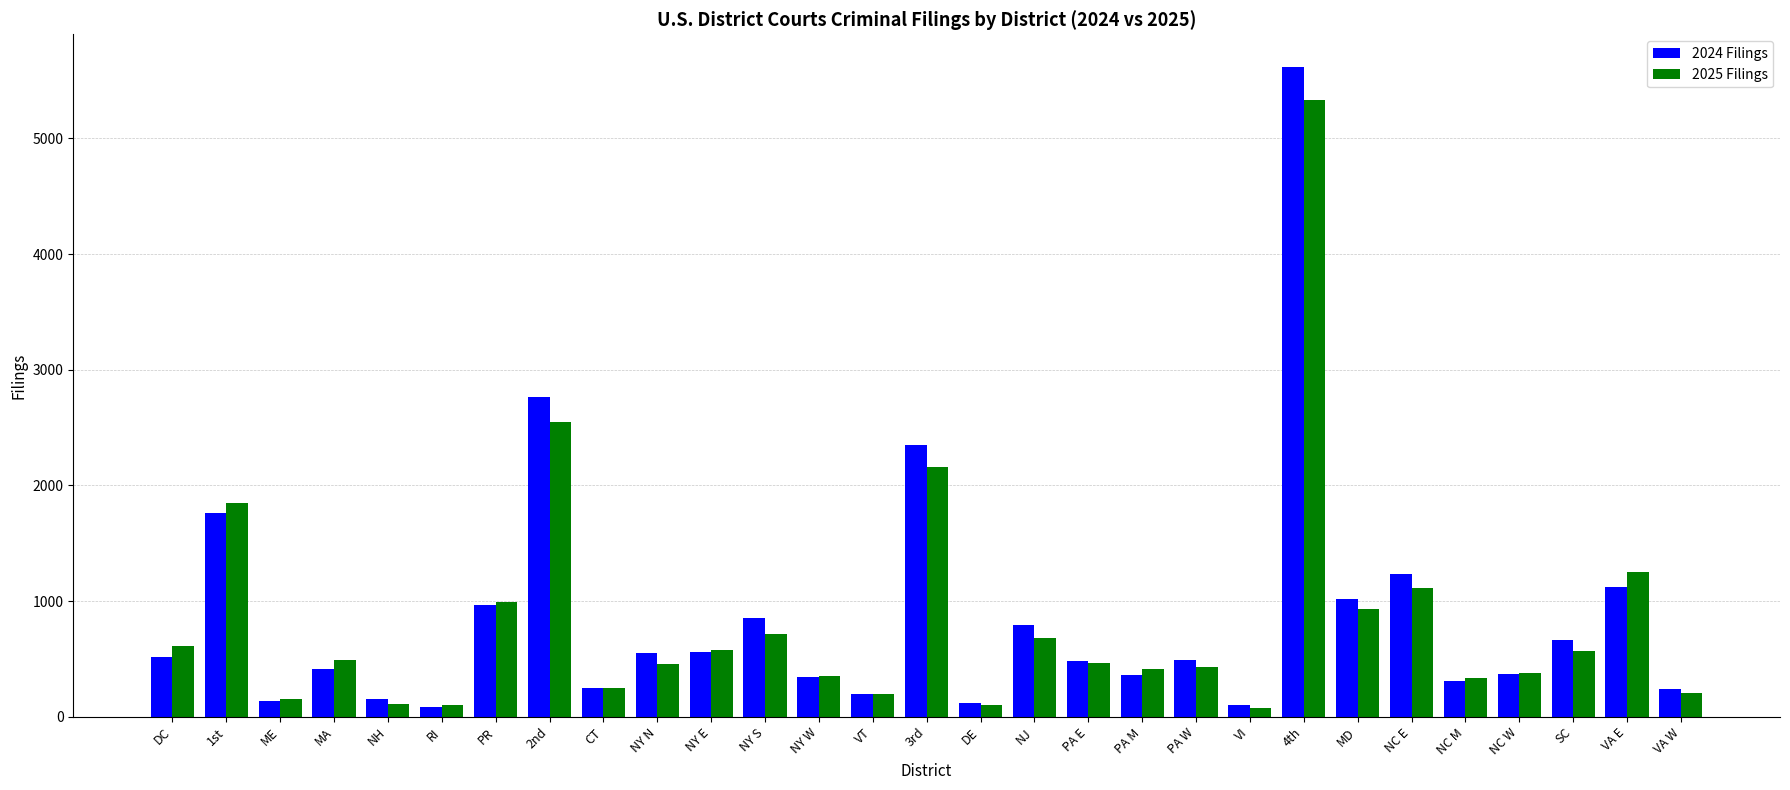

Rank the series at 4th from lowest to highest value.

2025 Filings, 2024 Filings